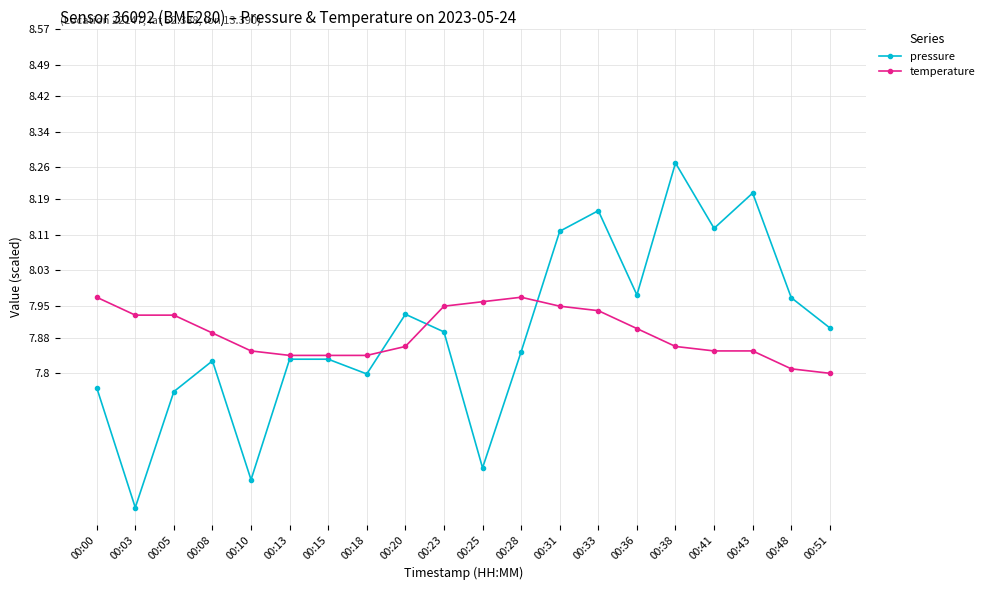

Which label corresponds to the smallest value in the chart?

00:03